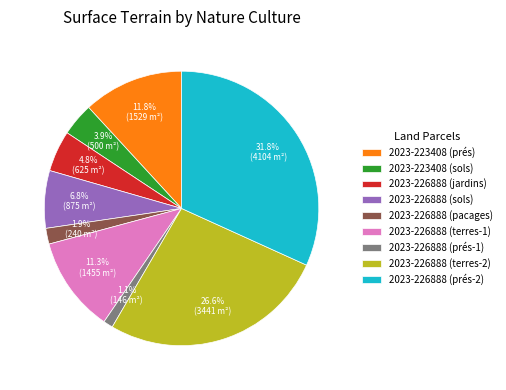

Between 2023-226888 (terres-1) and 2023-223408 (prés), which is larger?

2023-223408 (prés)